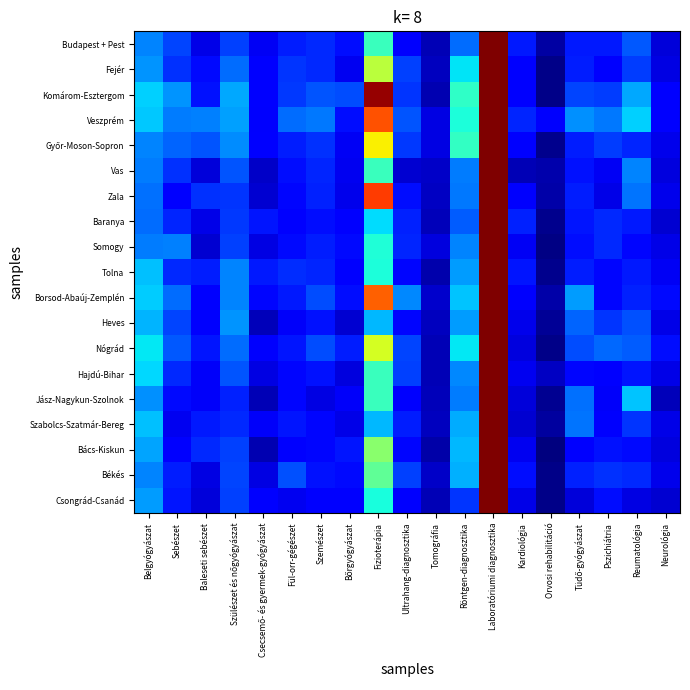

How many series are shown in this chart?

19